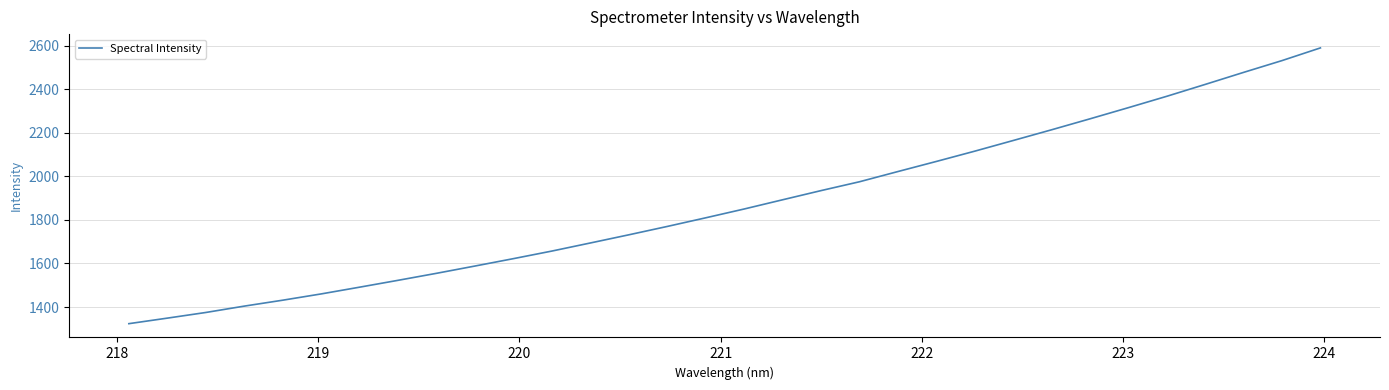

What is the maximum value shown in the chart?

2590.4